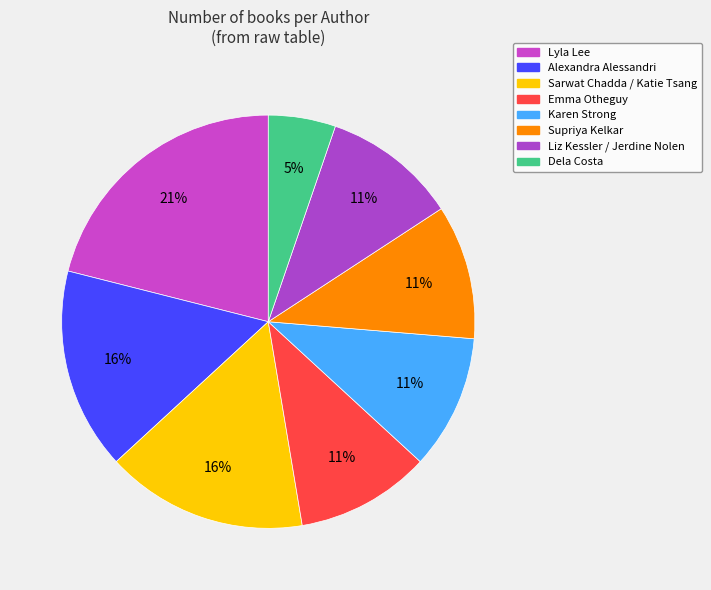

To the nearest percent, what is the average slice percentage?

12%